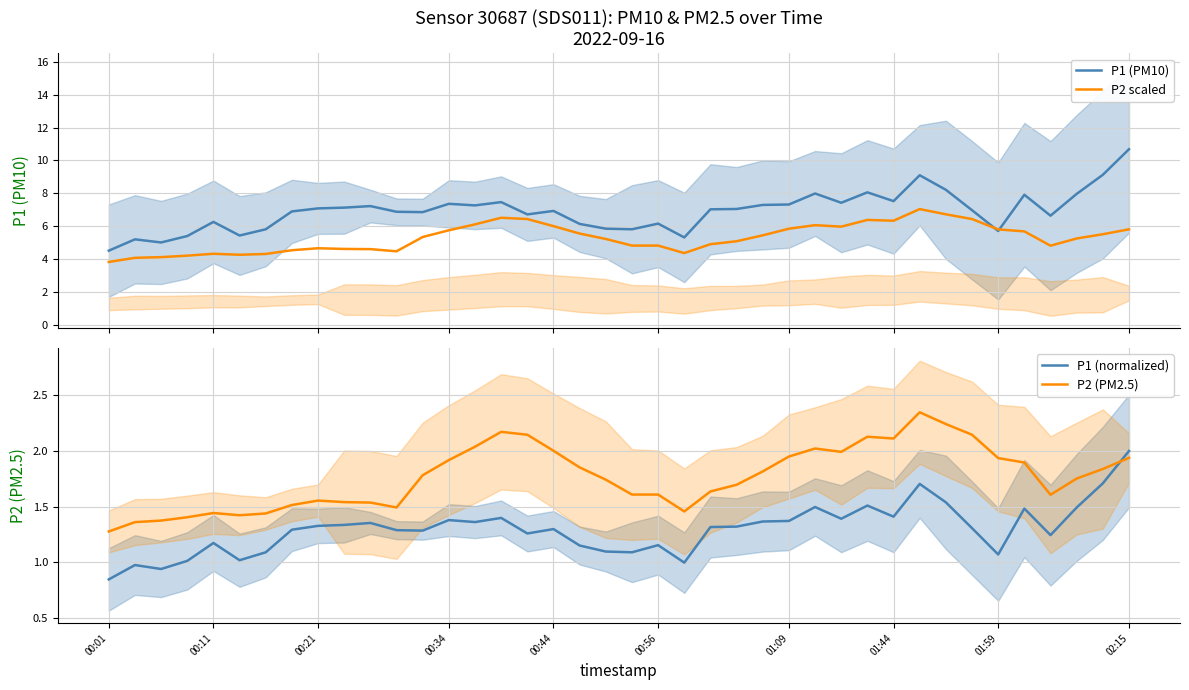

Is it true that P1 (normalized) equals 2.0 at 02:15?

True